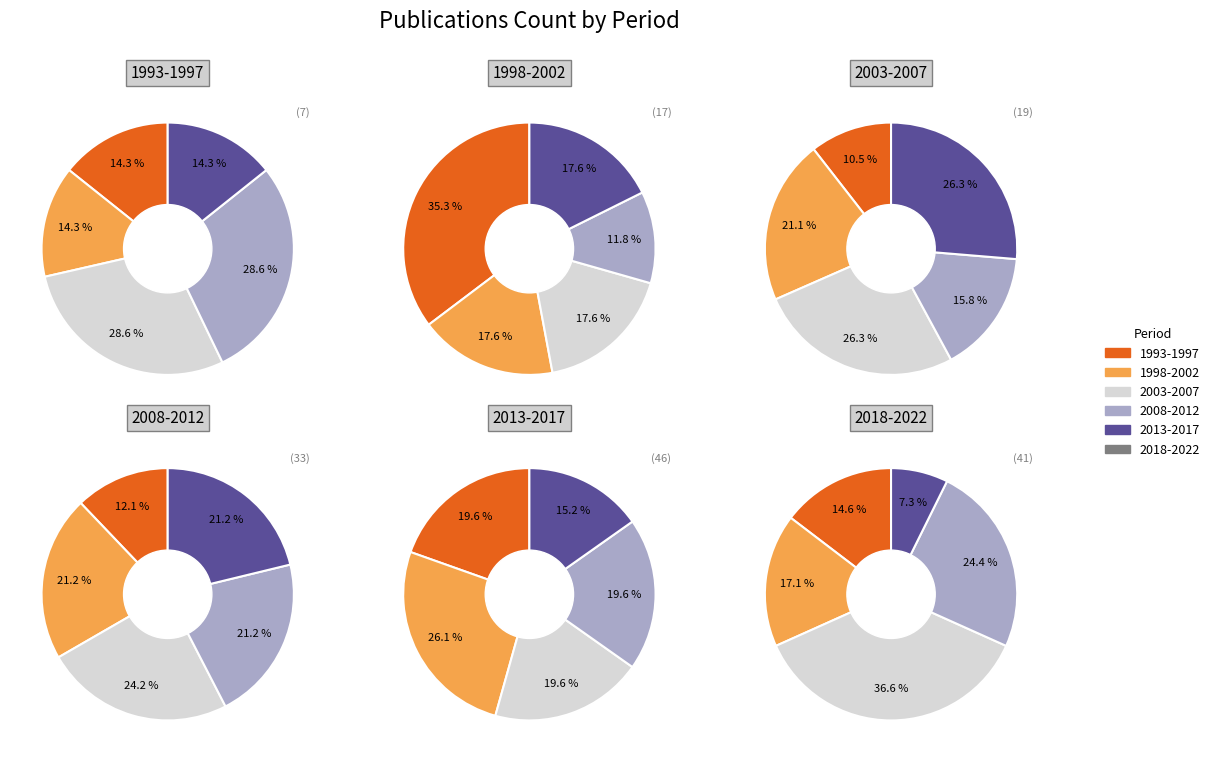

Combined, what portion of the pie is 2008-2012 and 2003-2007?

57.1%